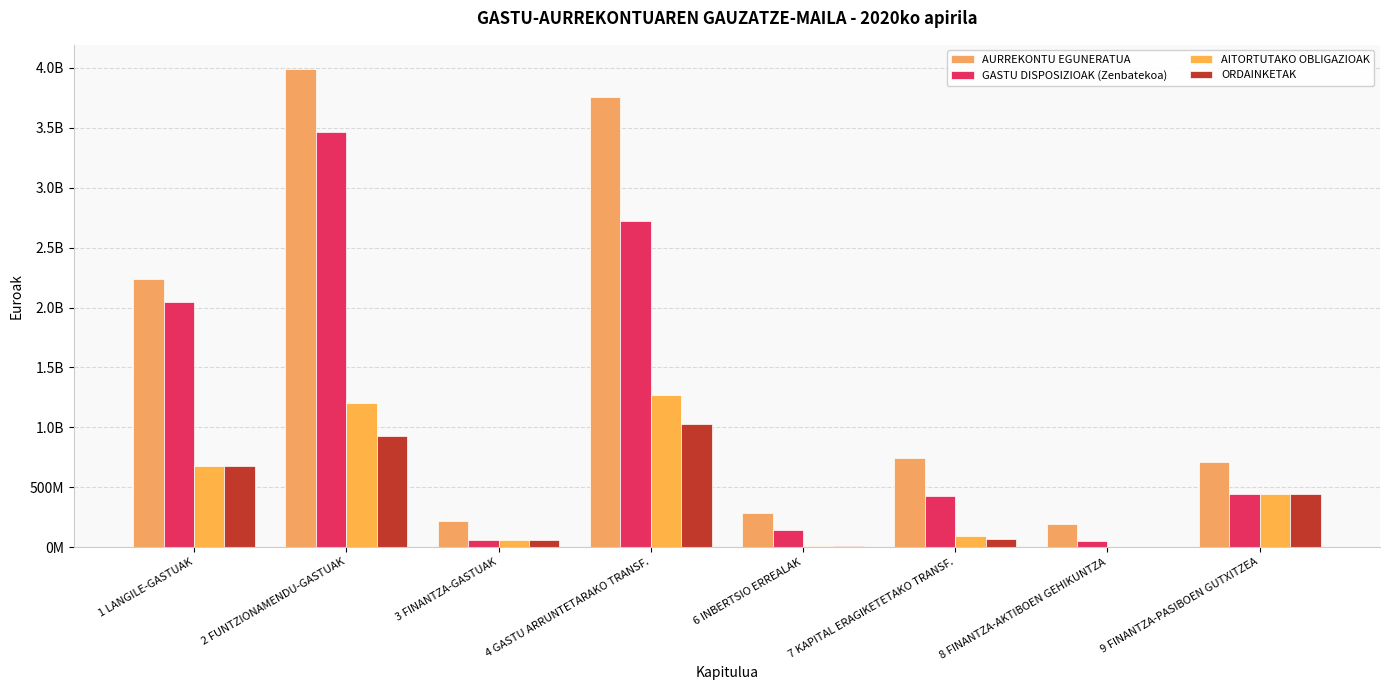

What is the maximum value for ORDAINKETAK?

1025685847.5